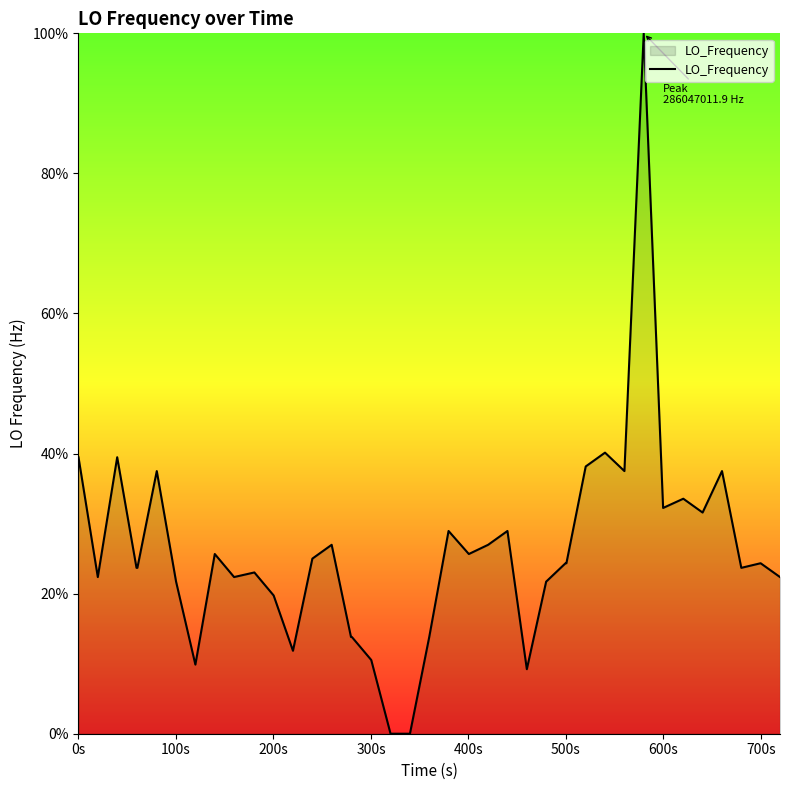

What is the maximum value shown in the chart?

100.0